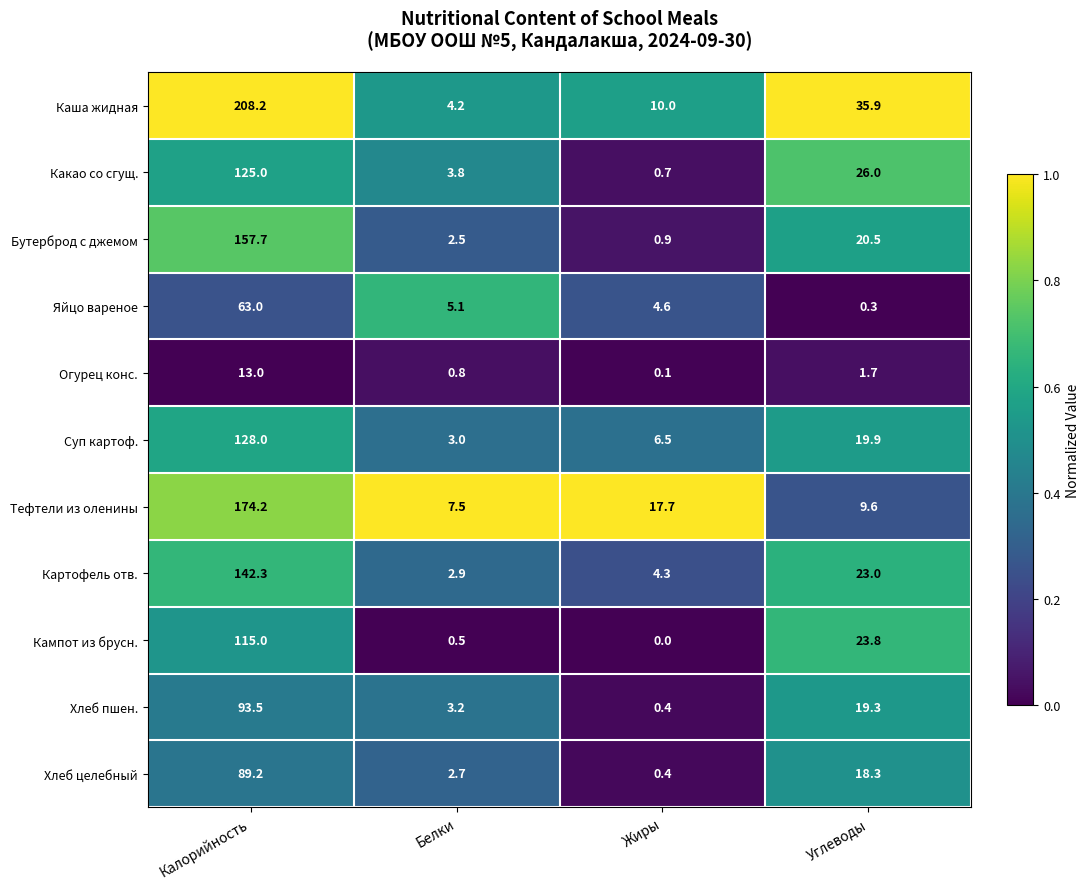

Which series has the widest spread of values?

Каша жидная